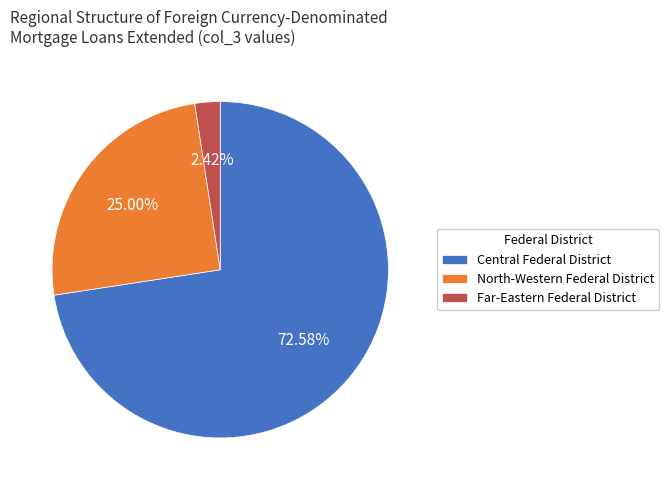

How many slices are in this pie chart?

3